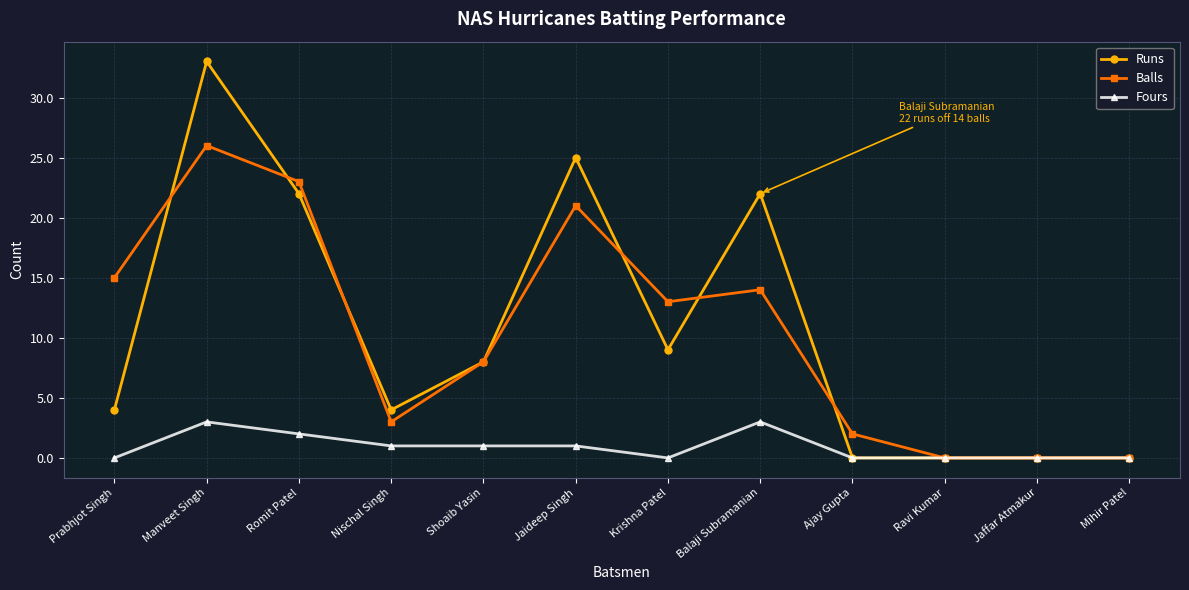

The value of Balls at Prabhjot Singh is 15. True or false?

True